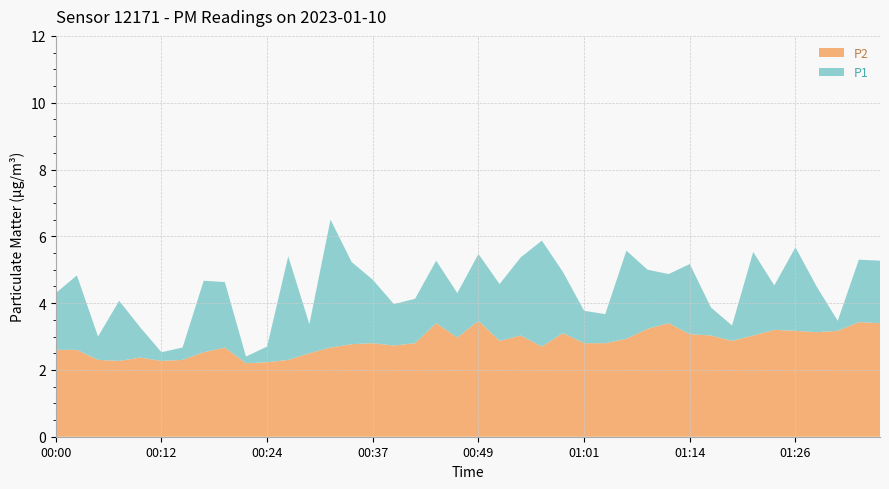

Reading right to left, what are all the values shown in this chart?

P1: 5.3	5.3	3.5	4.5	5.7	4.5	5.5	3.3	3.9	5.2	4.9	5.0	5.6	3.7	3.8	4.9	5.9	5.4	4.6	5.5	4.3	5.3	4.1	4.0	4.7	5.2	6.5	3.4	5.4	2.7	2.4	4.6	4.7	2.7	2.5	3.3	4.1	3.0	4.8	4.3
P2: 3.4	3.4	3.2	3.1	3.2	3.2	3.0	2.9	3.0	3.1	3.4	3.2	2.9	2.8	2.8	3.1	2.7	3.0	2.9	3.5	3.0	3.4	2.8	2.7	2.8	2.8	2.7	2.5	2.3	2.2	2.2	2.7	2.5	2.3	2.3	2.4	2.3	2.3	2.6	2.6